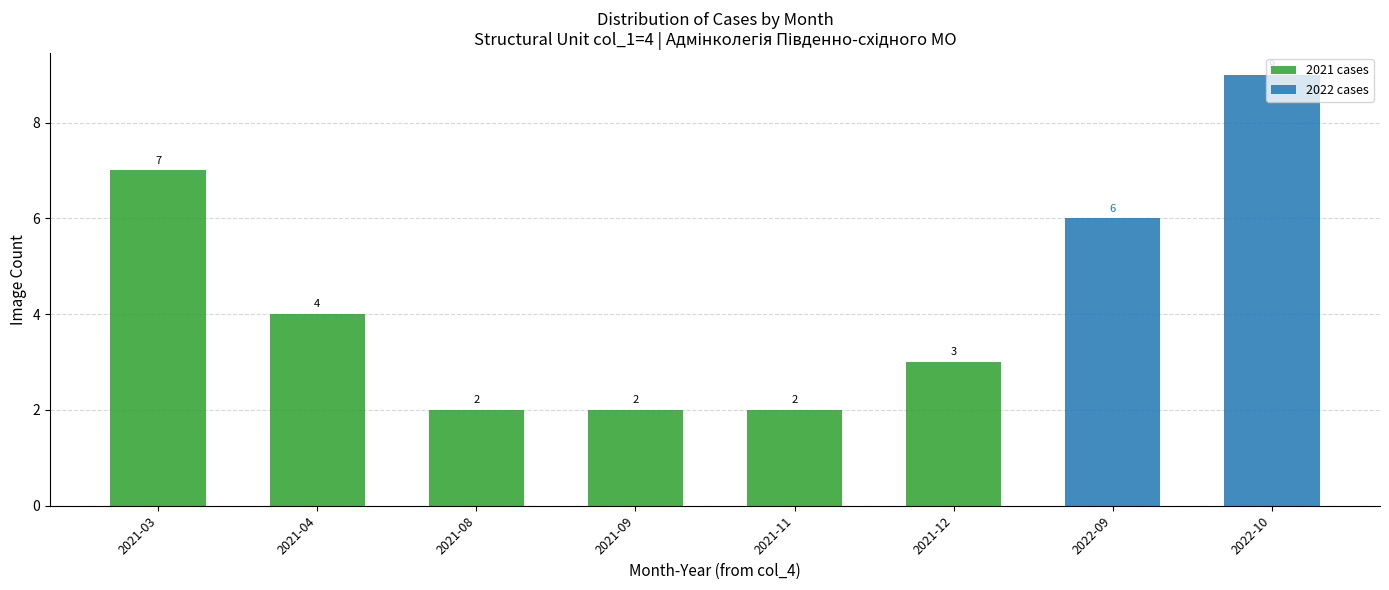

Are the bars horizontal?

No